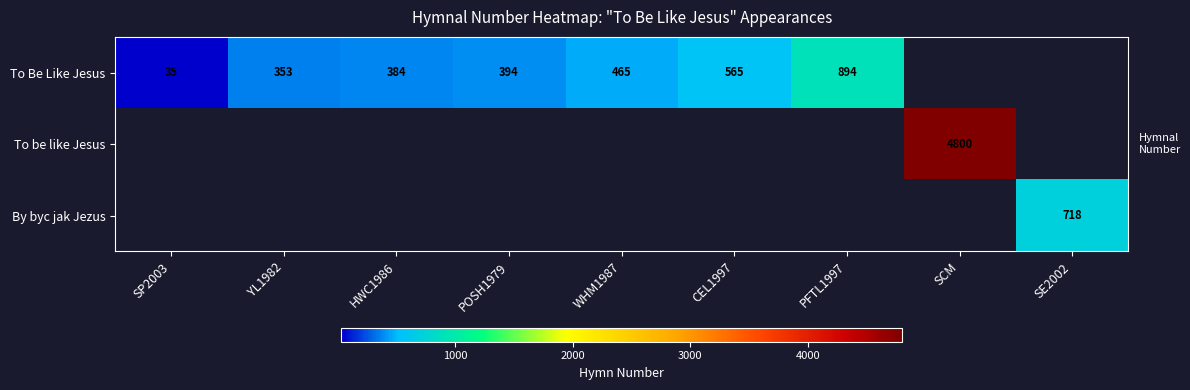

At which category does the chart reach its minimum across all series?

SP2003